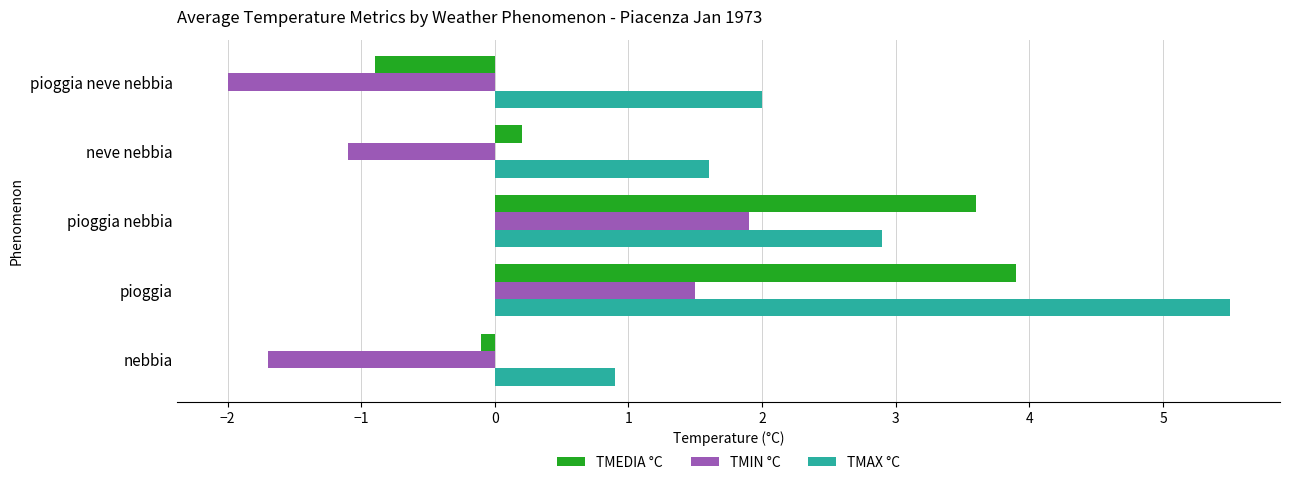

What is the maximum value shown in the chart?

5.5